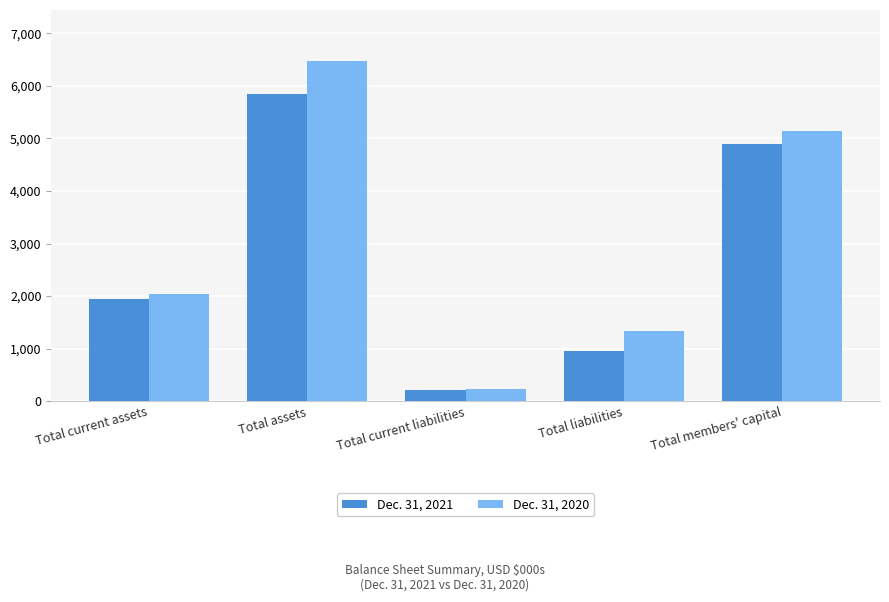

What are all the series names shown in the legend?

Dec. 31, 2021, Dec. 31, 2020